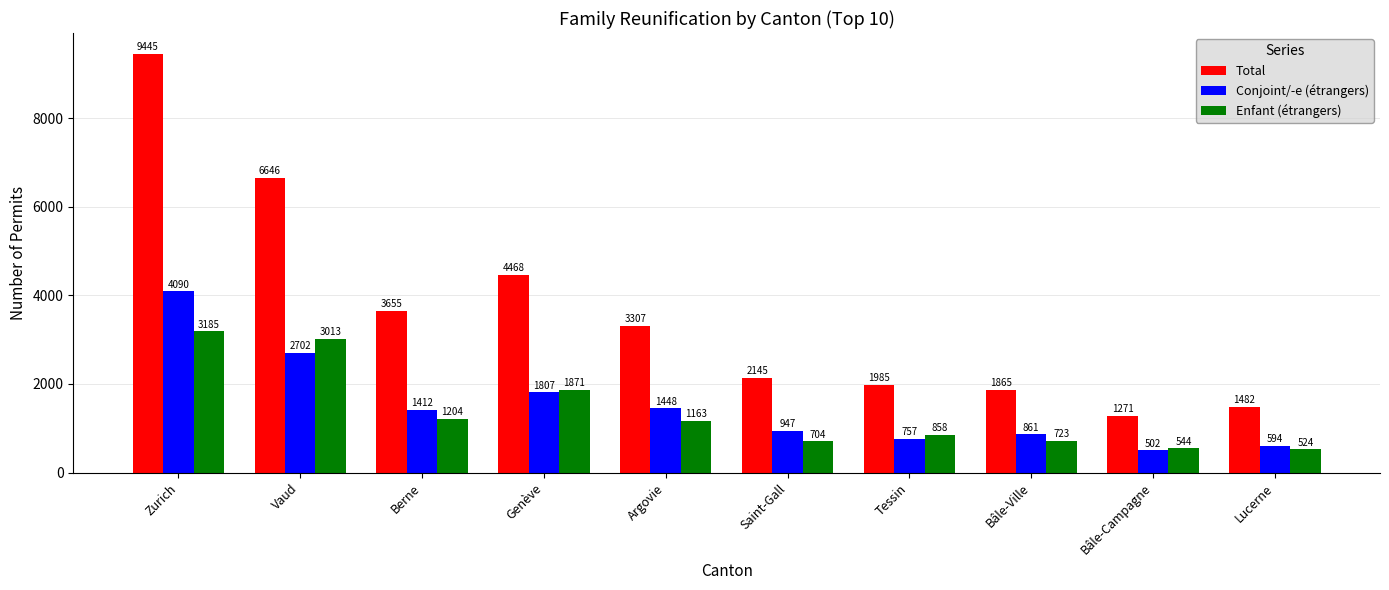

What is the value of the Conjoint/-e (étrangers) bar at the 7th from the left?

757